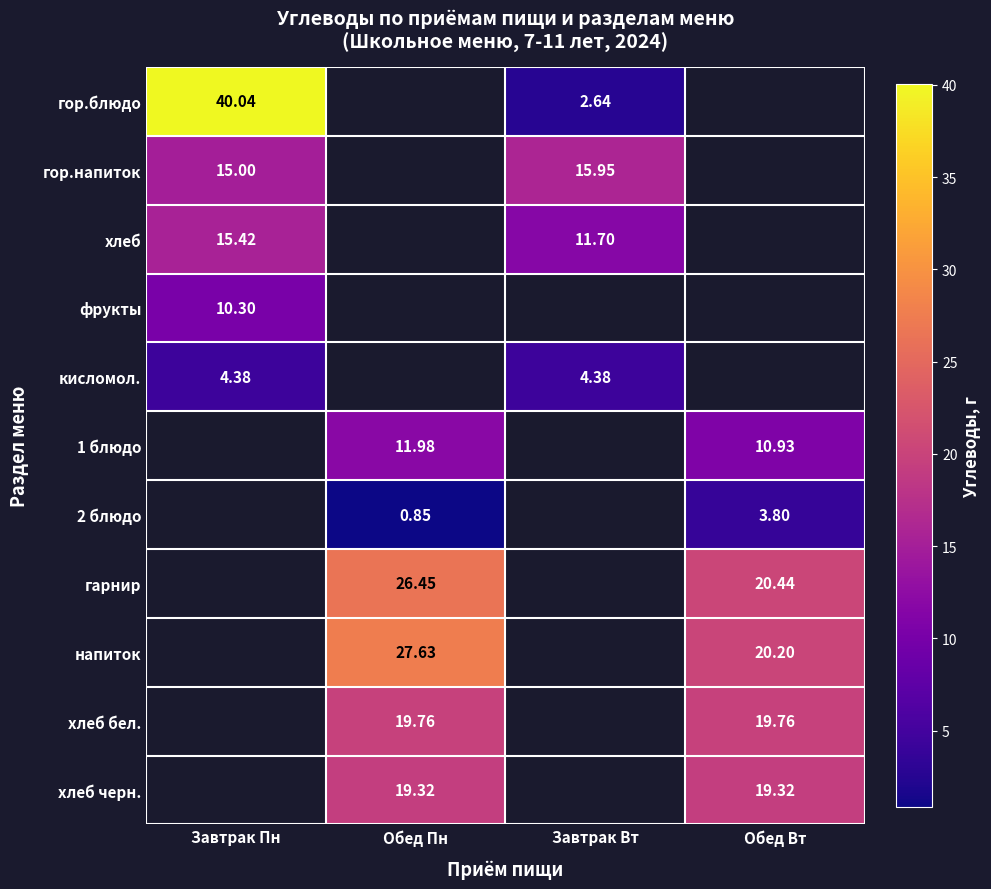

What is the maximum value shown in the chart?

40.0